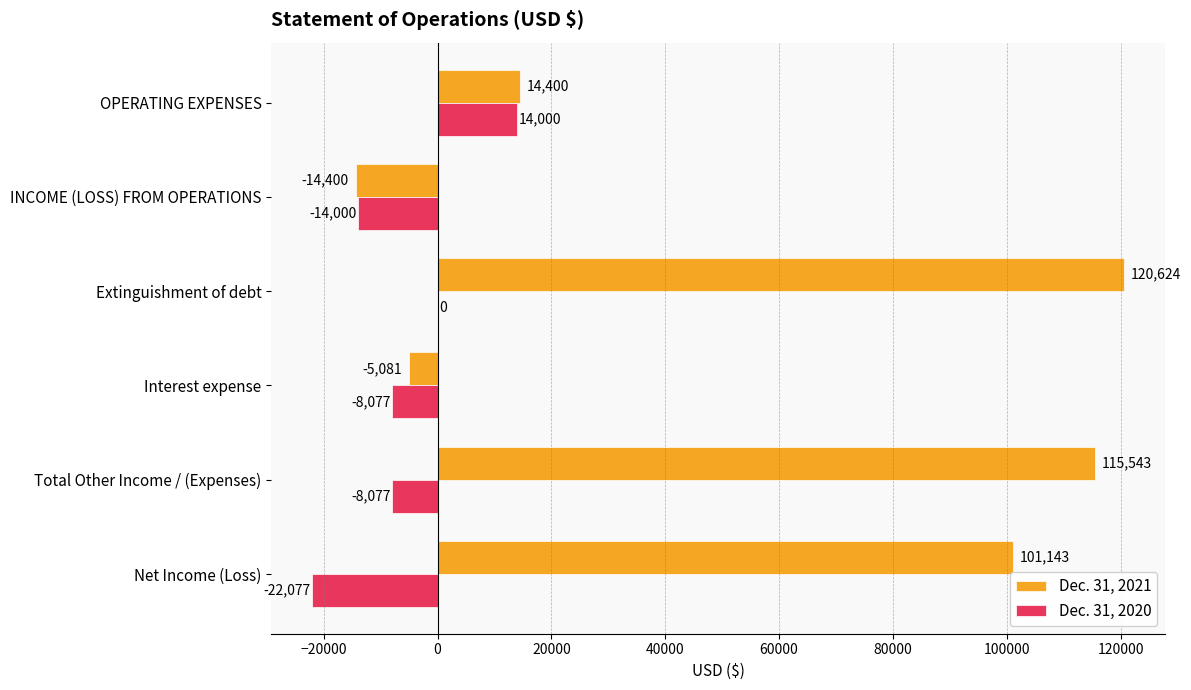

What is the total value across all series at Net Income (Loss)?

79066